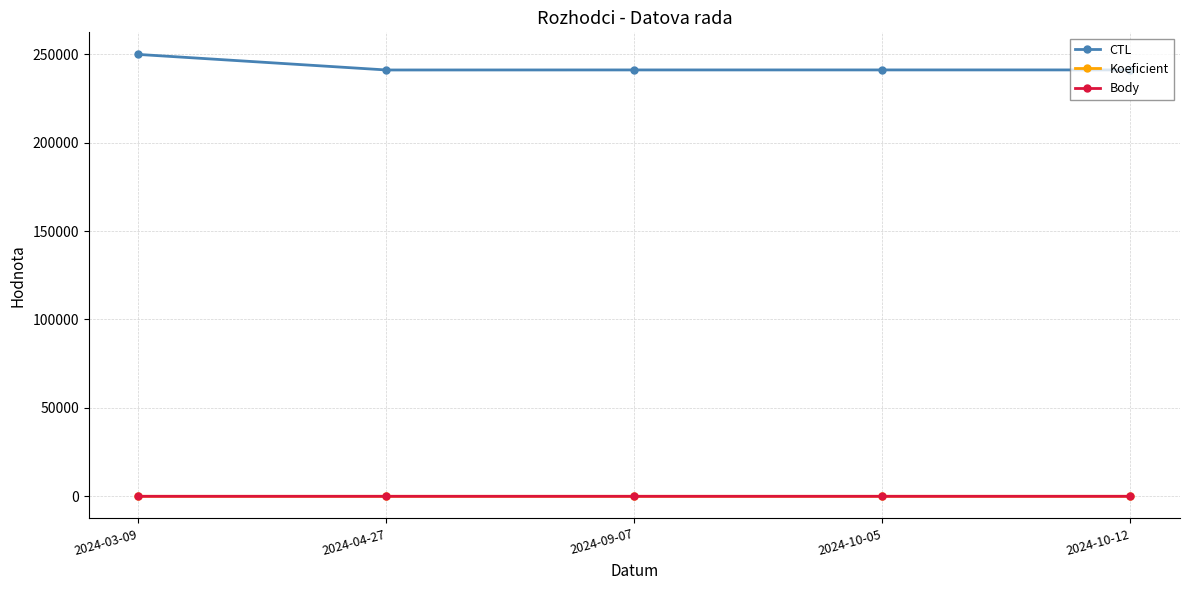

The Koeficient series shows 2 at 2024-03-09. True or false?

False